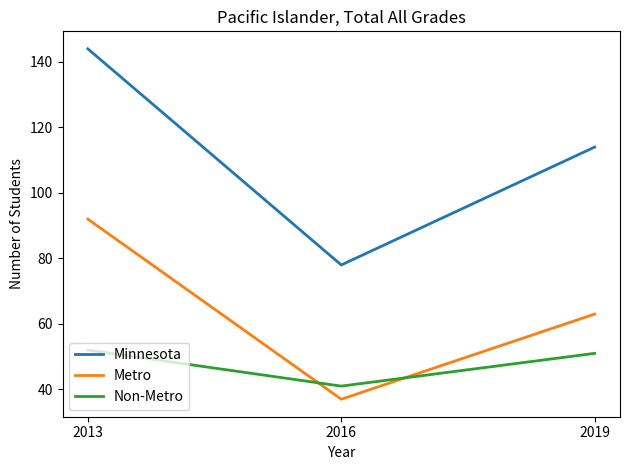

What are all the series names shown in the legend?

Minnesota, Metro, Non-Metro